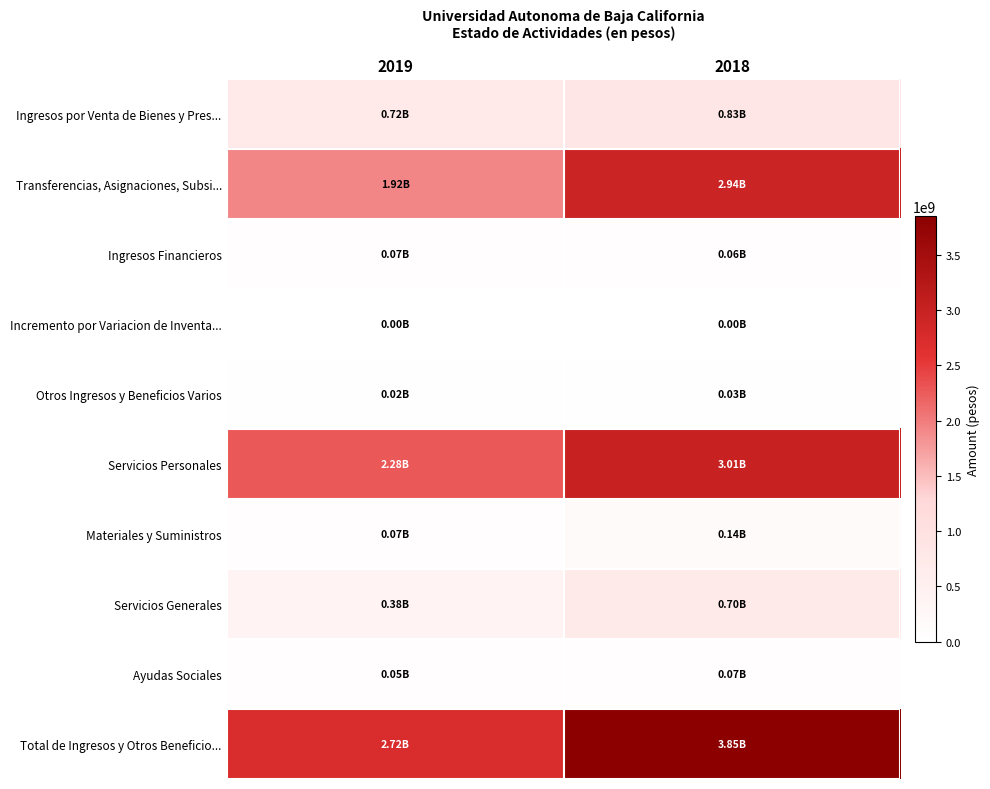

Which series has the widest spread of values?

Total de Ingresos y Otros Beneficio...